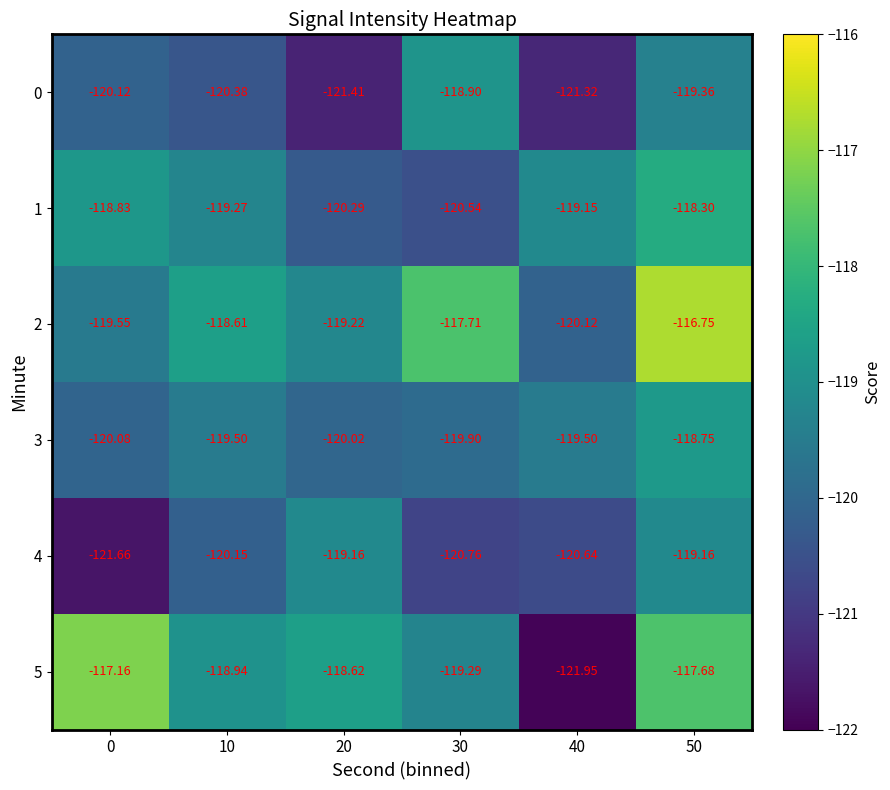

Which series has the largest range (max minus min)?

5